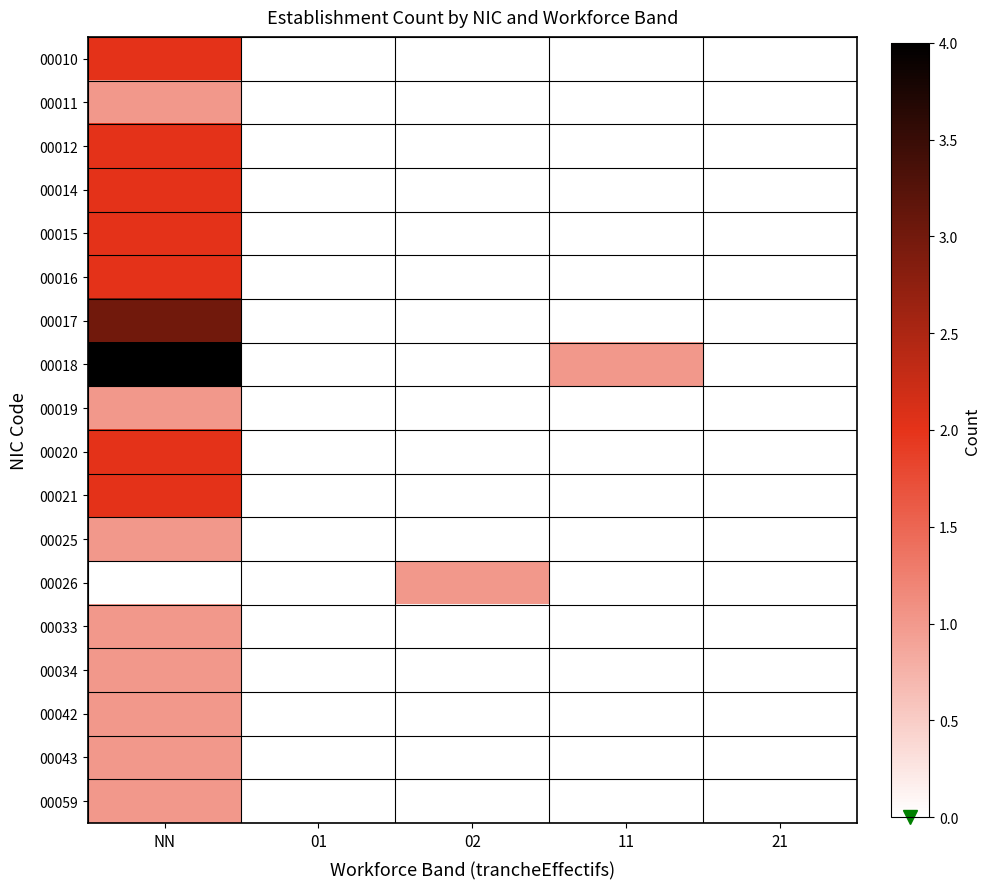

At which category is the sum across all series the highest?

NN